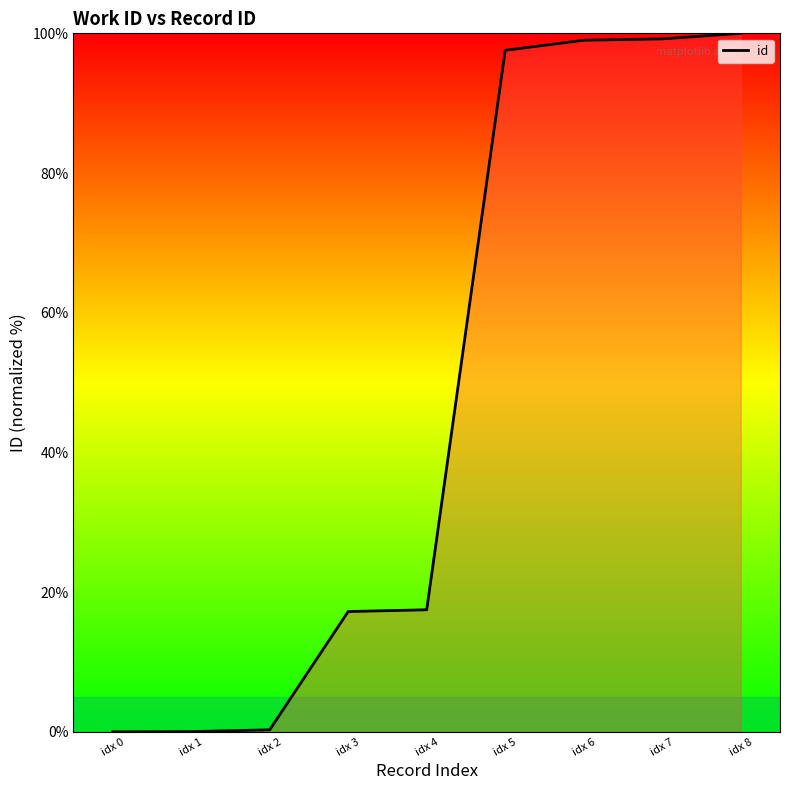

Which category has the lowest value across all series?

idx 0